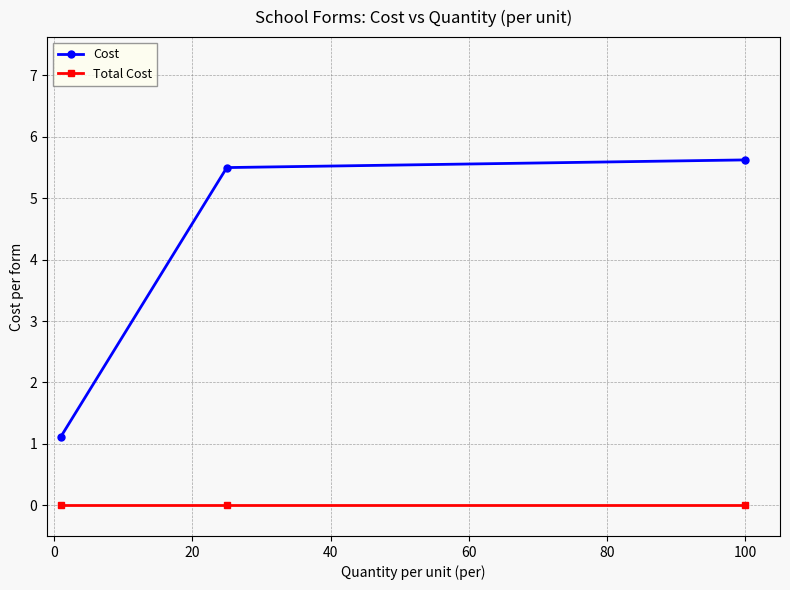

How many data points in Cost are less than 5?

1